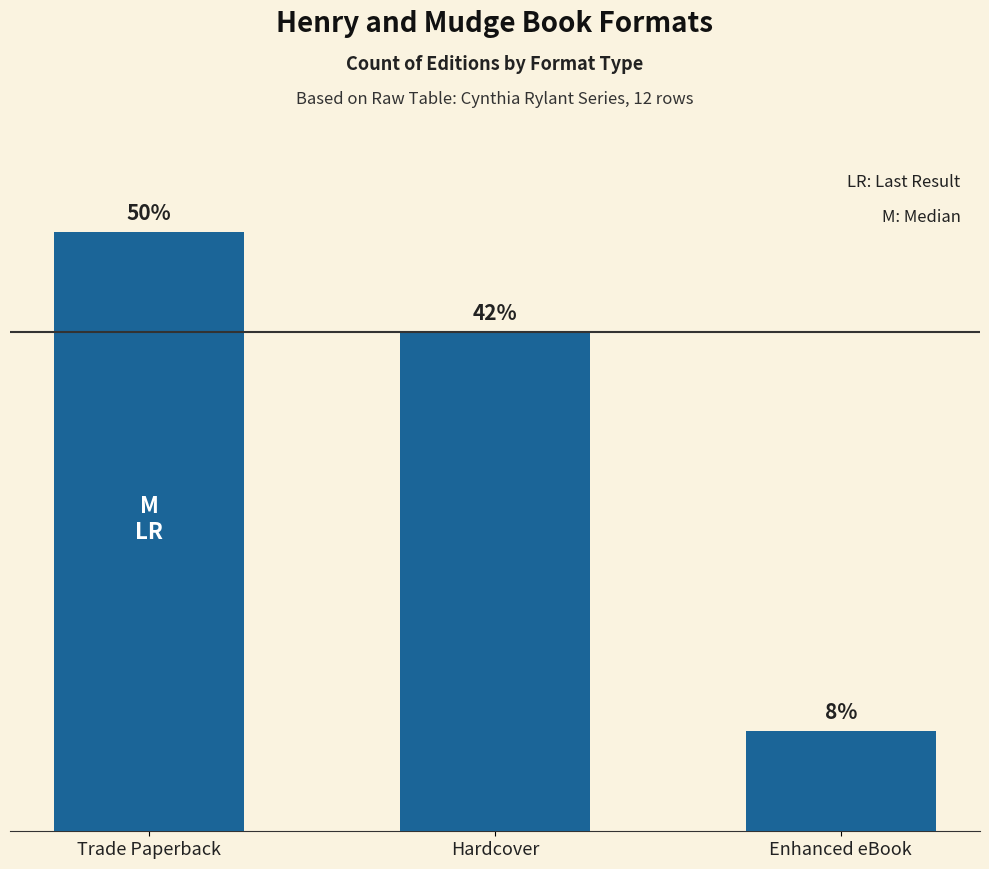

What is the label of the 2nd bar from the left?

Hardcover